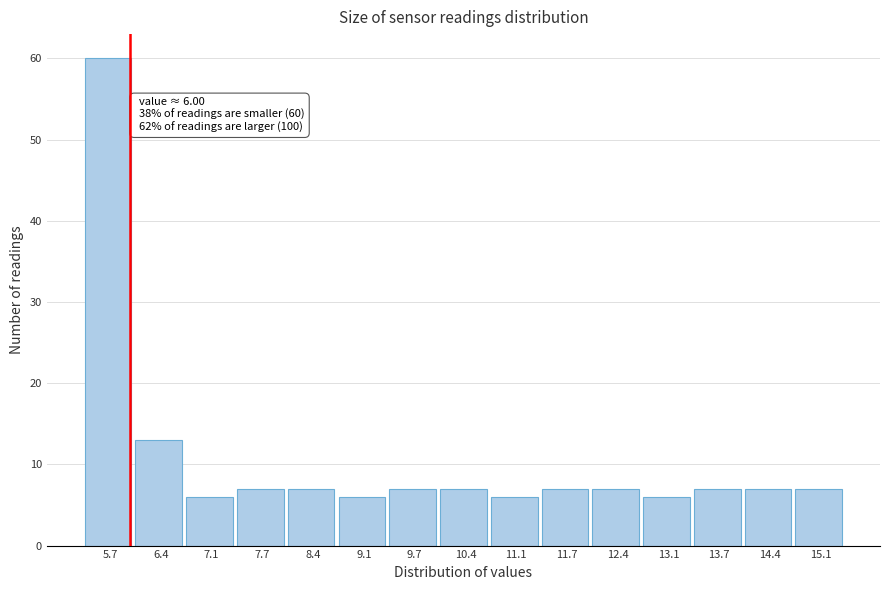

Over which range of the x-axis is the bar tallest?

5.4 to 6.1